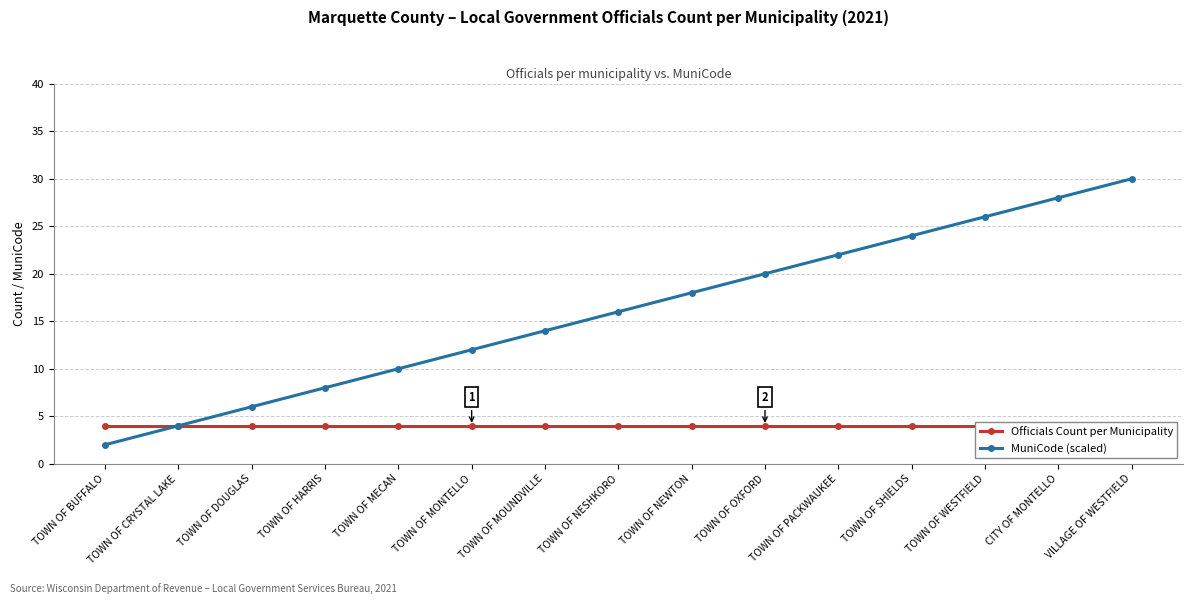

What is the average value of the Officials Count per Municipality series?

4